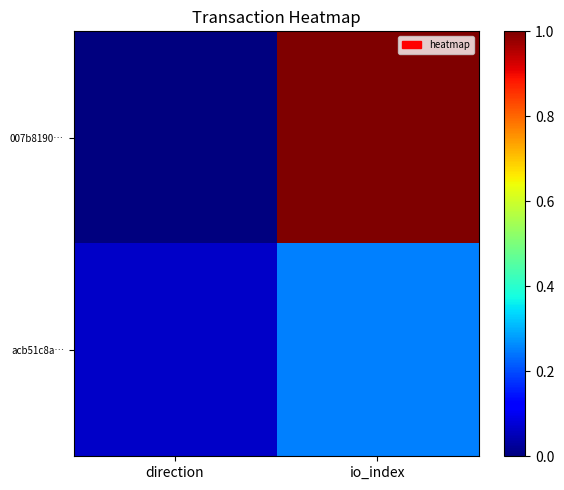

Reading left to right, transcribe all the data shown in this chart.

007b8190…: direction=0.0	io_index=1.0
acb51c8a…: direction=0.1	io_index=0.2